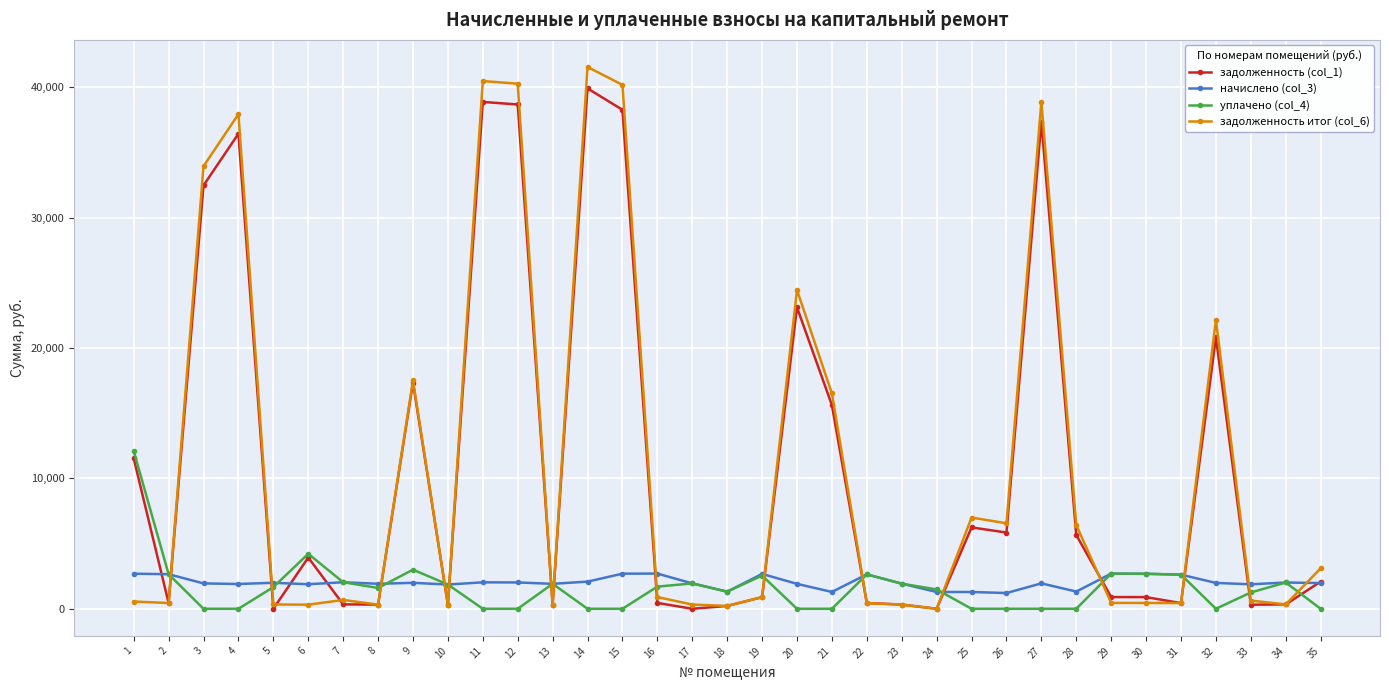

Is the value of уплачено (col_4) at 3 greater than the value of задолженность итог (col_6) at 14?

No